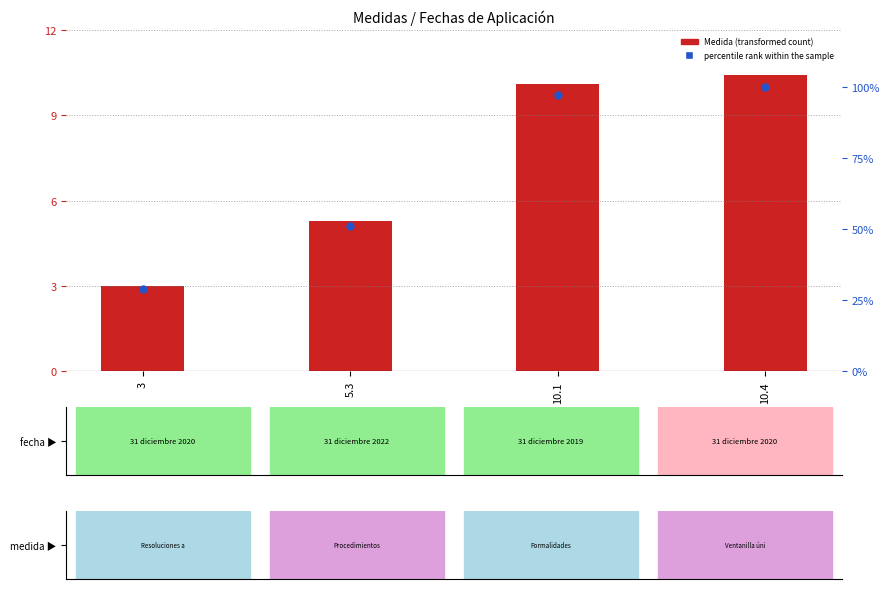

What is the total value across all series at 10.1?

107.2